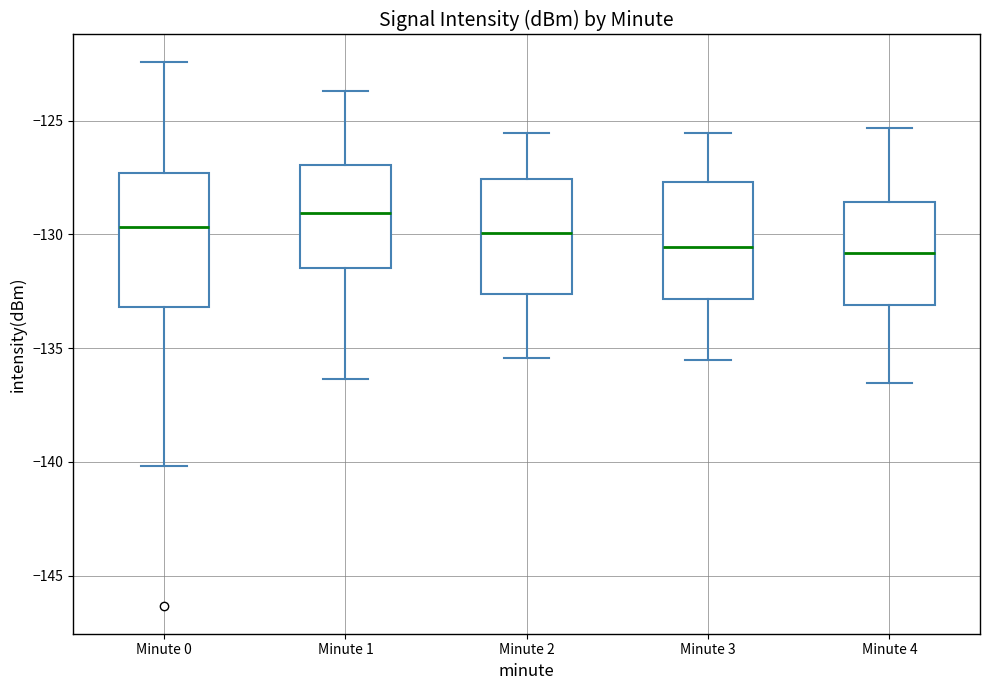

Reading left to right, transcribe this box plot: for each box, give where its median line is, the range the box spans, and where its two whiskers end, as read against the y-axis. The values are not printed on the chart, so give them approximately, as read against the axis.

Minute 0: median -129.5, box -133.0 to -127.5, whiskers -140.0 to -122.5
Minute 1: median -129.0, box -131.5 to -127.0, whiskers -136.5 to -123.5
Minute 2: median -130.0, box -132.5 to -127.5, whiskers -135.5 to -125.5
Minute 3: median -130.5, box -133.0 to -127.5, whiskers -135.5 to -125.5
Minute 4: median -131.0, box -133.0 to -128.5, whiskers -136.5 to -125.5